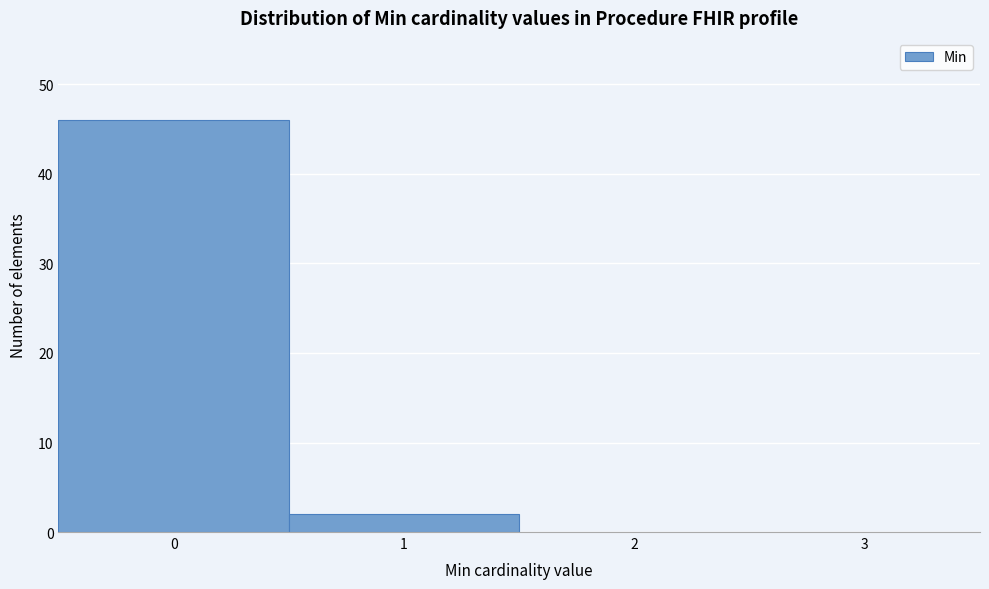

Reading left to right, extract all data points from this chart.

46	2